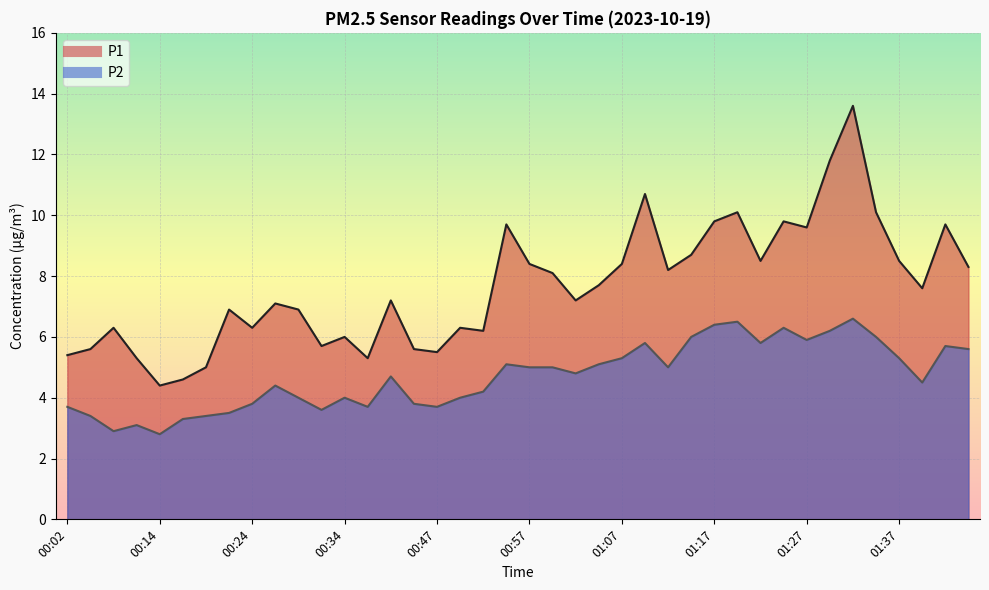

Which category has the highest value across all series?

01:32